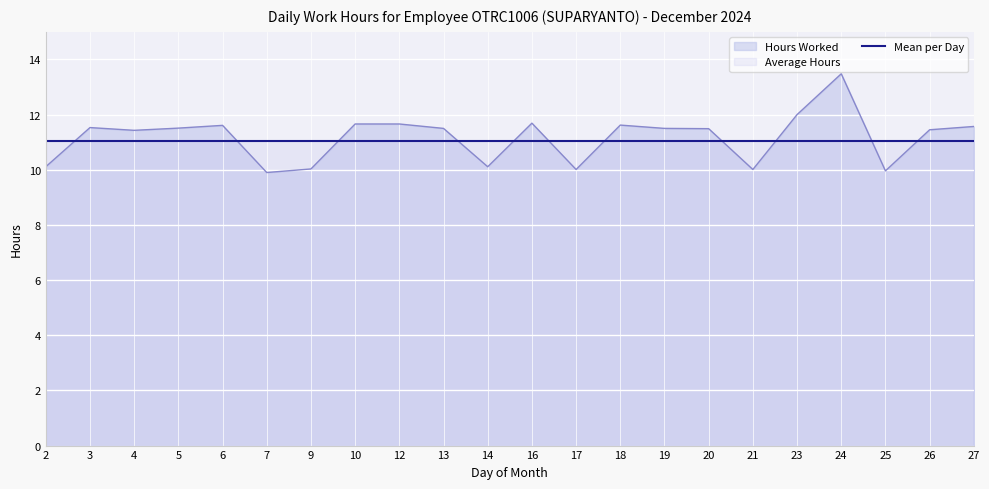

Reading right to left, what are all the values shown in this chart?

27=11.6	26=11.4	25=10.0	24=13.5	23=12.0	21=10.0	20=11.5	19=11.5	18=11.6	17=10.0	16=11.7	14=10.1	13=11.5	12=11.7	10=11.7	9=10.0	7=9.9	6=11.6	5=11.5	4=11.4	3=11.5	2=10.1